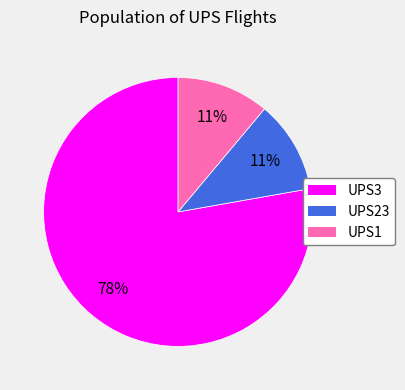

What is the ratio of the value at UPS1 to the value at UPS23?

1.0